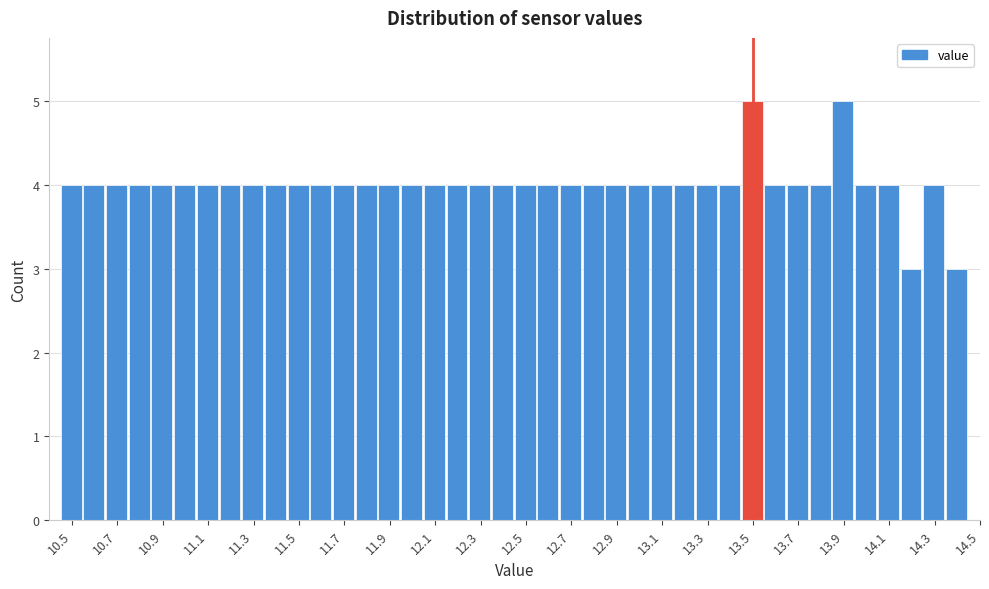

Reading left to right, transcribe this chart: for each bar, give the range it covers on the x-axis and its height. Neither the bar edges nor the heights are printed on the chart, so give them approximately, as read against the axes.

10.45 to 10.55: 4
10.55 to 10.65: 4
10.65 to 10.75: 4
10.75 to 10.85: 4
10.85 to 10.95: 4
10.95 to 11.05: 4
11.05 to 11.15: 4
11.15 to 11.25: 4
11.25 to 11.35: 4
11.35 to 11.45: 4
11.45 to 11.55: 4
11.55 to 11.65: 4
11.65 to 11.75: 4
11.75 to 11.85: 4
11.85 to 11.95: 4
11.95 to 12.05: 4
12.05 to 12.15: 4
12.15 to 12.25: 4
12.25 to 12.35: 4
12.35 to 12.45: 4
12.45 to 12.55: 4
12.55 to 12.65: 4
12.65 to 12.75: 4
12.75 to 12.85: 4
12.85 to 12.95: 4
12.95 to 13.05: 4
13.05 to 13.15: 4
13.15 to 13.25: 4
13.25 to 13.35: 4
13.35 to 13.45: 4
13.45 to 13.55: 5
13.55 to 13.65: 4
13.65 to 13.75: 4
13.75 to 13.85: 4
13.85 to 13.95: 5
13.95 to 14.05: 4
14.05 to 14.15: 4
14.15 to 14.25: 3
14.25 to 14.35: 4
14.35 to 14.45: 3